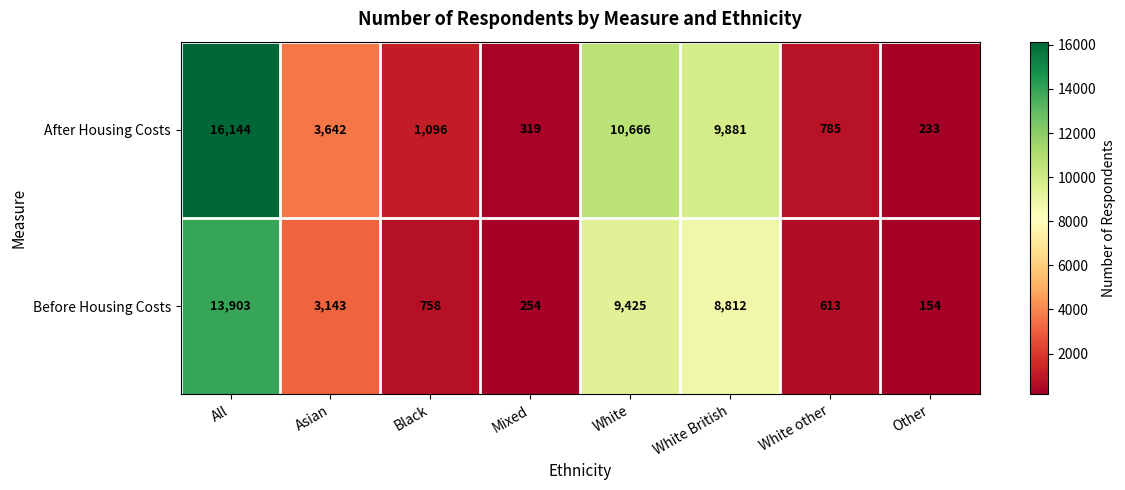

What is the approximate value of After Housing Costs at Other, to the nearest 10?

230